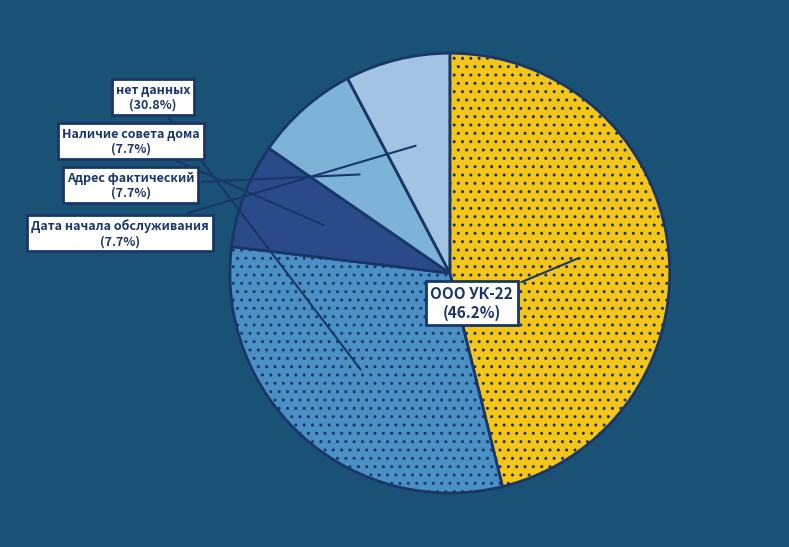

Which has a higher value, нет данных or Дата начала обслуживания?

нет данных